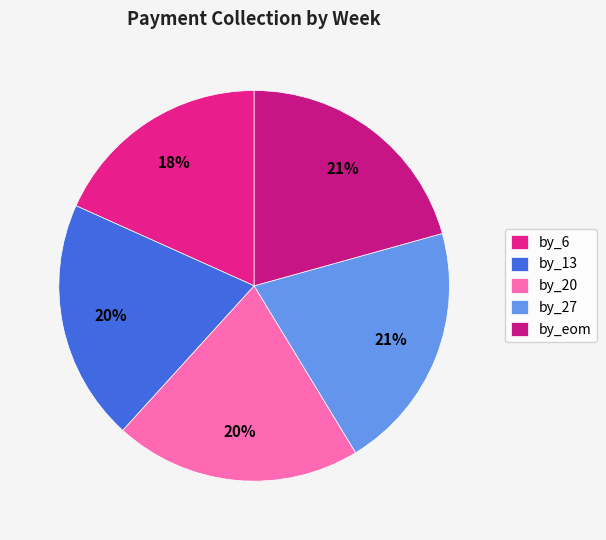

What percentage is the by_eom slice, to the nearest percent?

21%